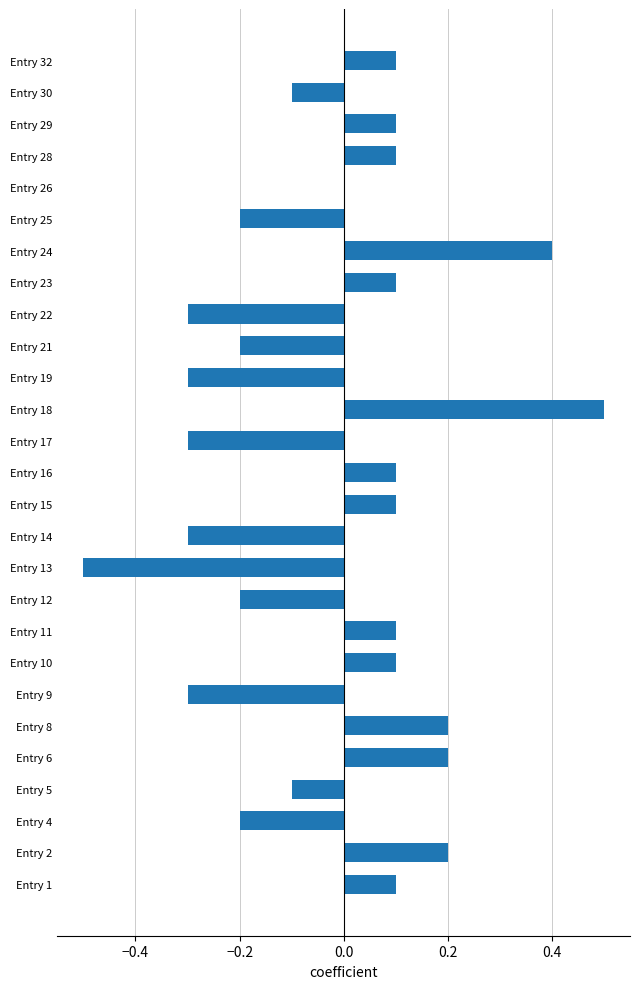

Count the number of data series in this chart.

1